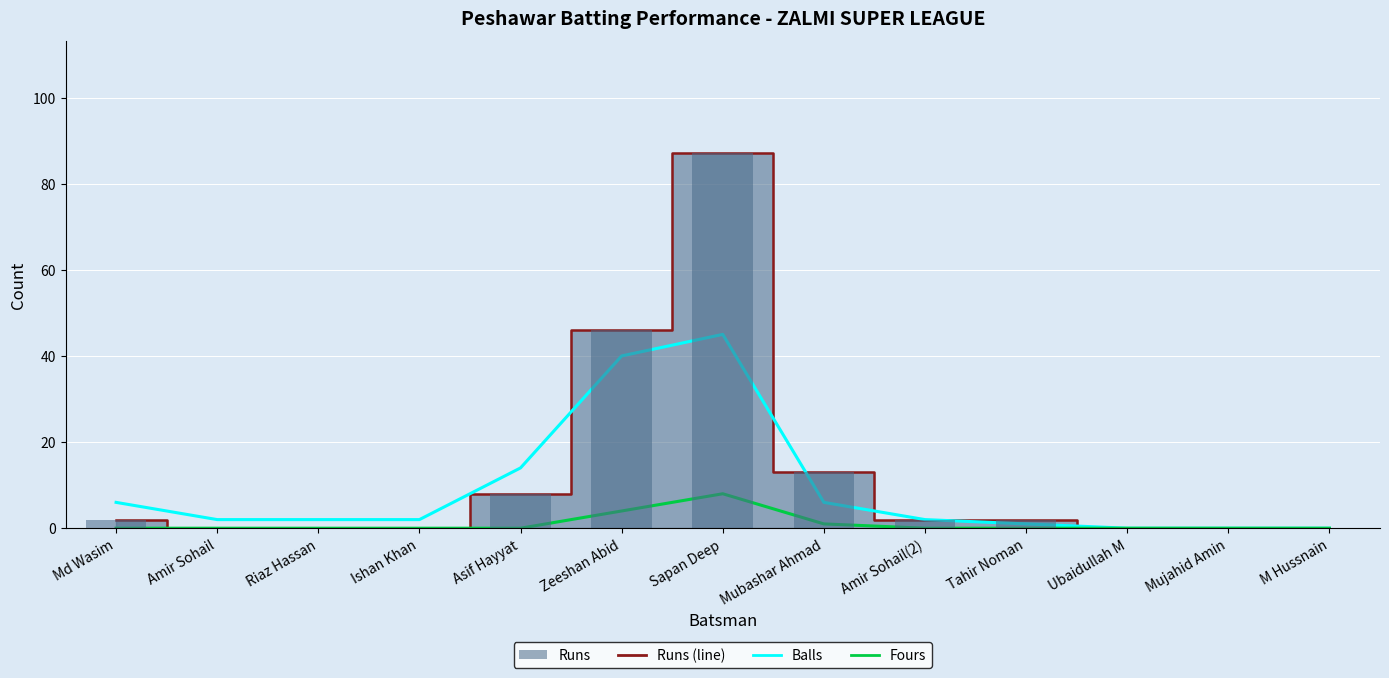

Reading right to left, extract all data points from this chart.

Runs (line): 0	0	0	2	2	13	87	46	8	0	0	0	2
Balls: 0	0	0	1	2	6	45	40	14	2	2	2	6
Fours: 0	0	0	0	0	1	8	4	0	0	0	0	0